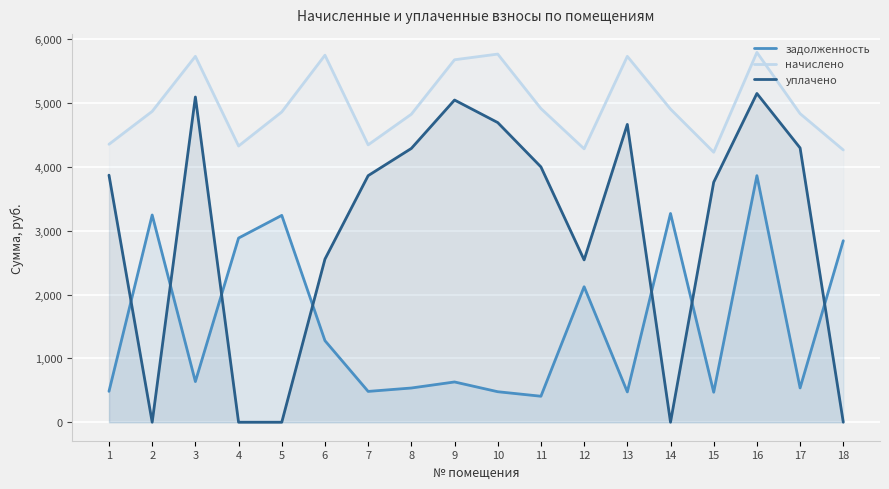

What is the total value across all series at 6?

9578.9